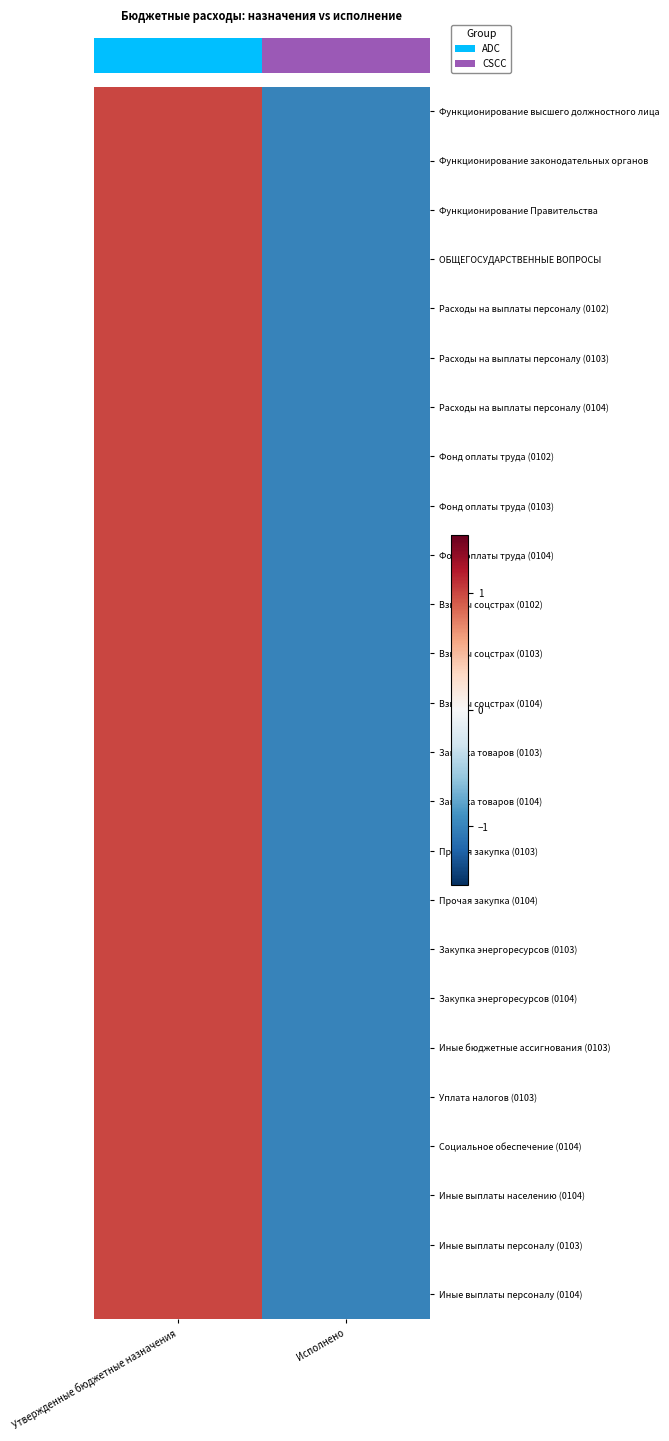

The value of Закупка энергоресурсов (0103) at Исполнено is -1.0. True or false?

True